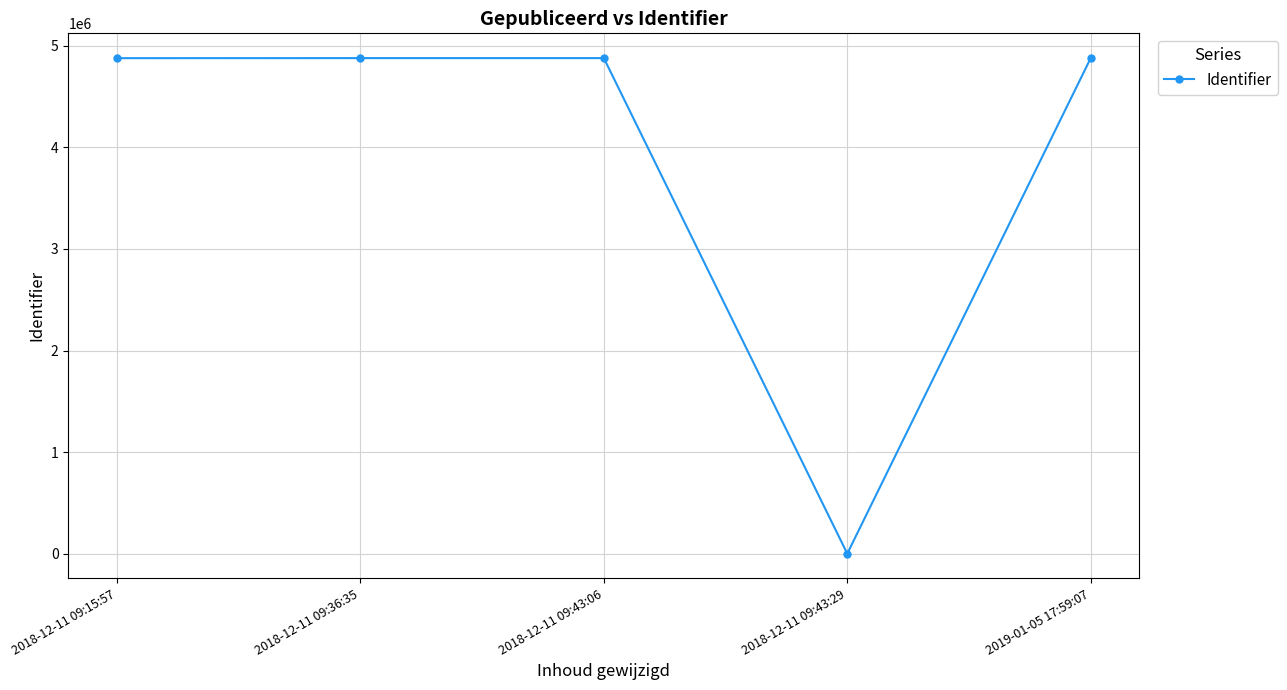

The value at 2018-12-11 09:43:06 is 7050521. True or false?

False